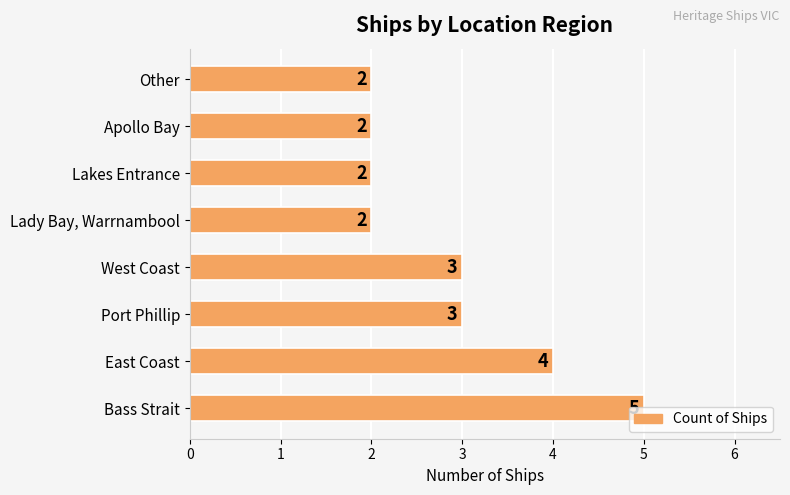

What is the sum of all values?

23